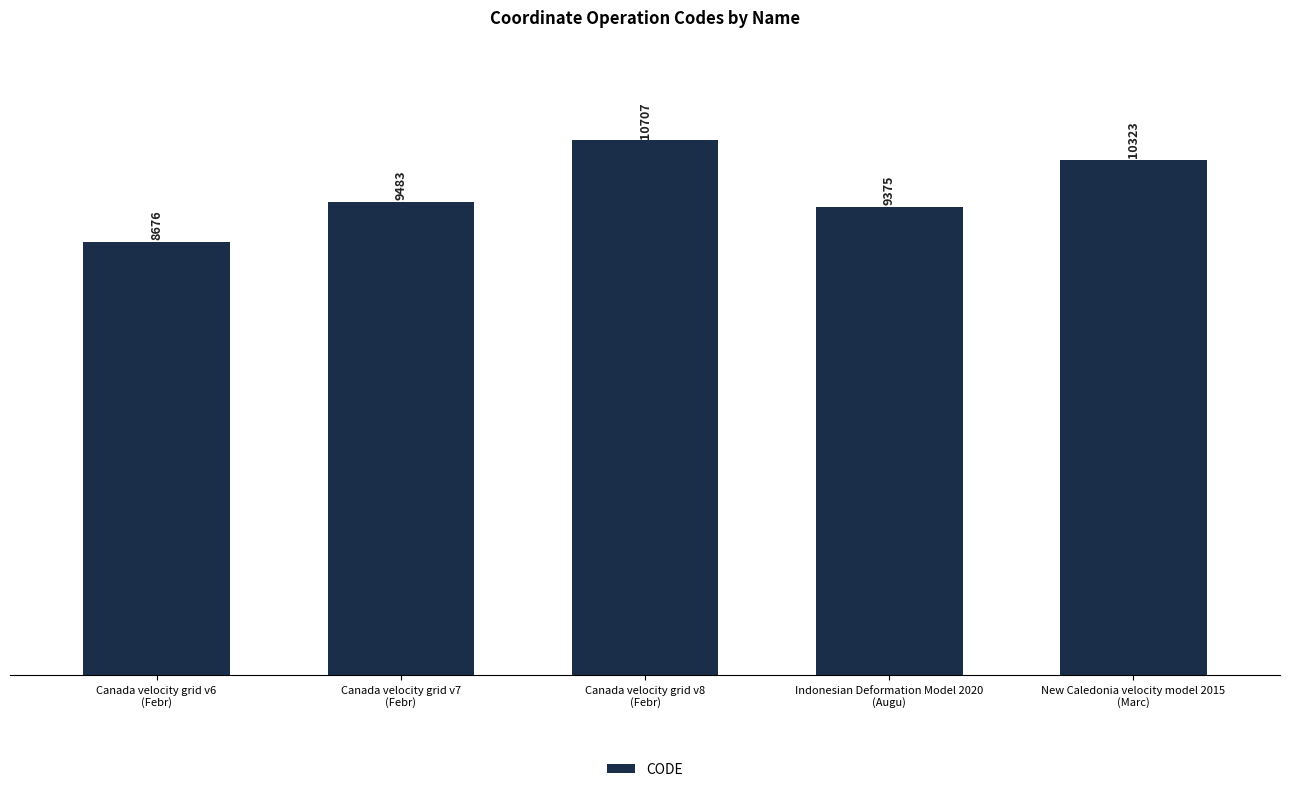

What is the difference between the values at Canada velocity grid v8
(Febr) and Canada velocity grid v6
(Febr)?

2031